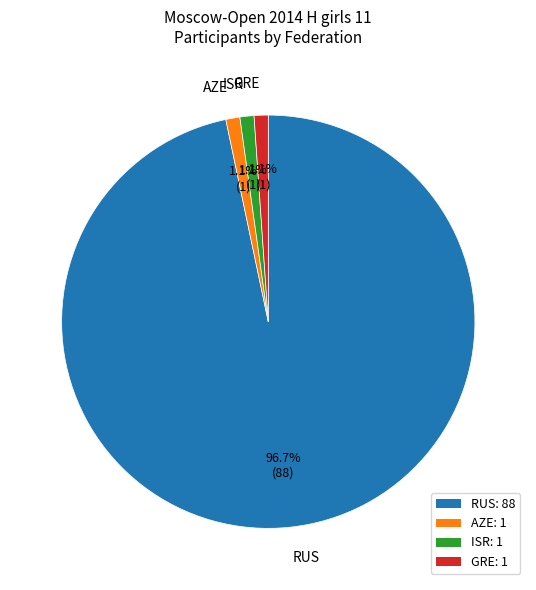

Combined, do ISR: 1 and RUS: 88 account for over 50%?

Yes